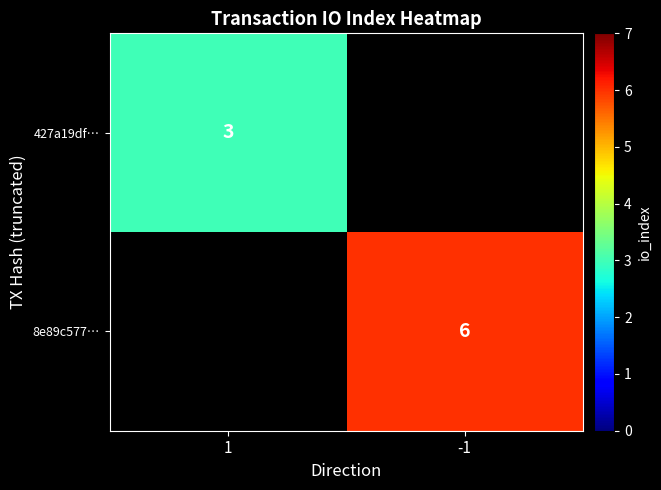

At how many categories does at least one series exceed 5?

1